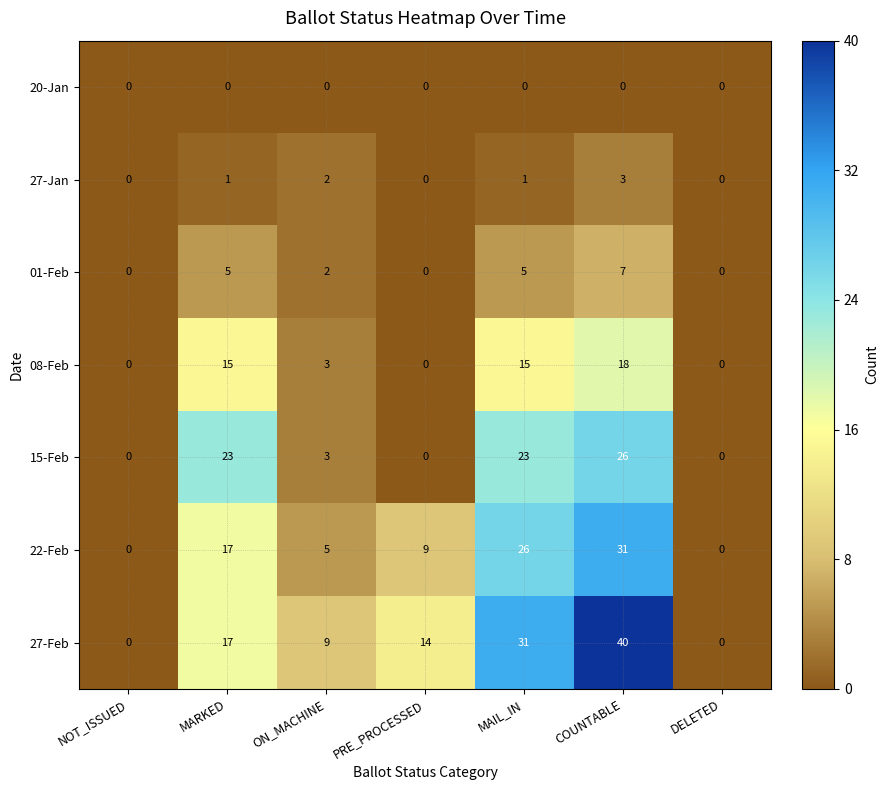

What is the difference between the highest and lowest values at MARKED?

23